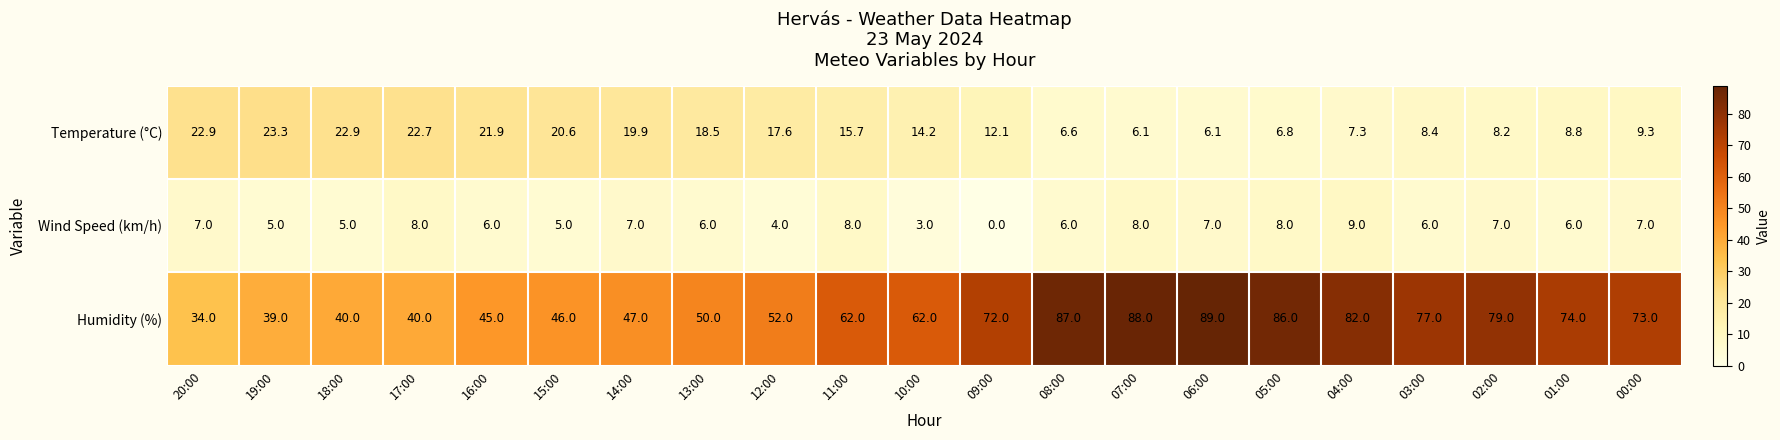

Rank the series by their maximum value, from lowest to highest.

Wind Speed (km/h), Temperature (°C), Humidity (%)